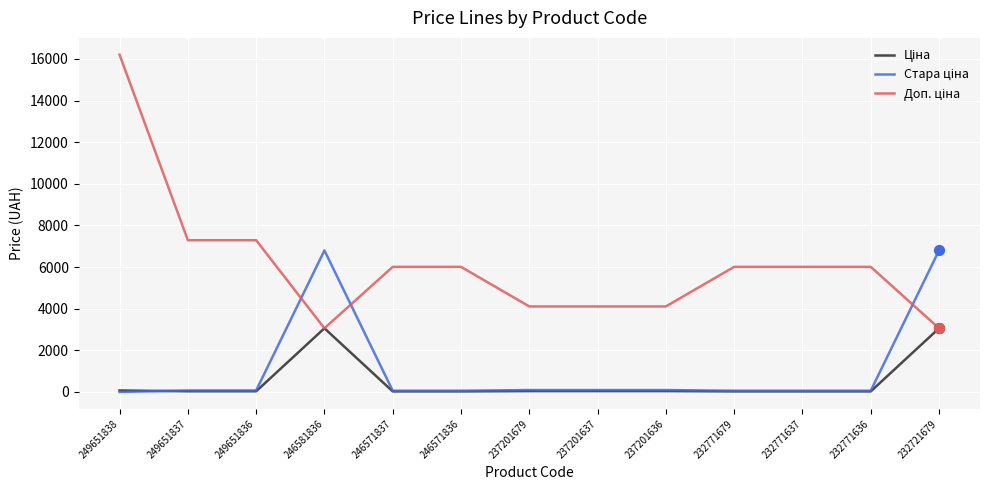

At which category is the sum across all series the highest?

249651838